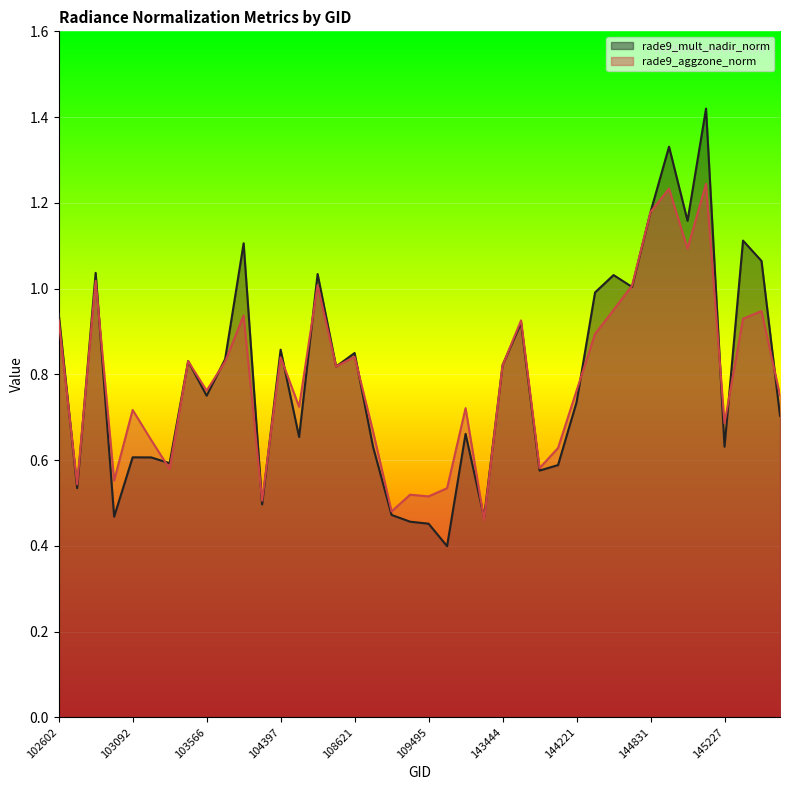

True or false: rade9_aggzone_norm has a value of 1.1 at 103686.

False